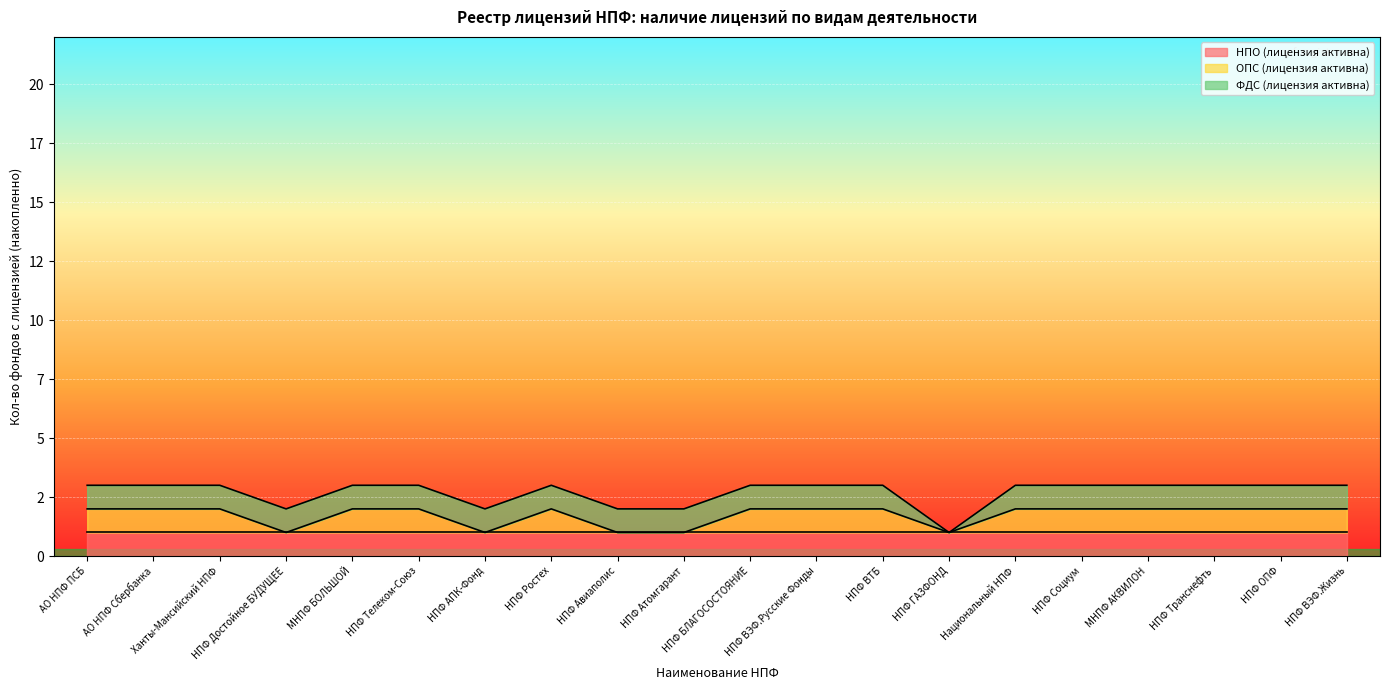

The value of ФДС (лицензия активна) at НПФ ВТБ is 1. True or false?

False